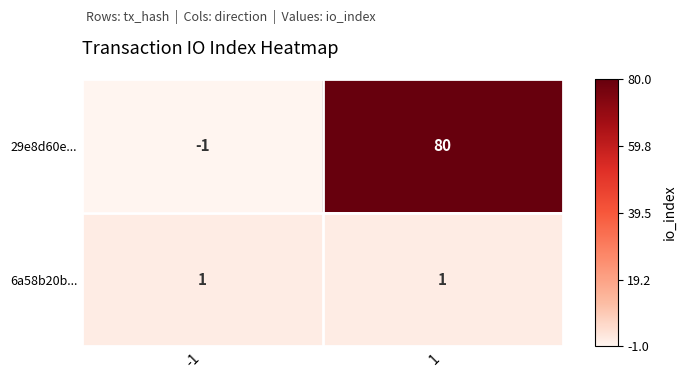

Reading left to right, what are all the values shown in this chart?

29e8d60e...: -1	80
6a58b20b...: 1	1